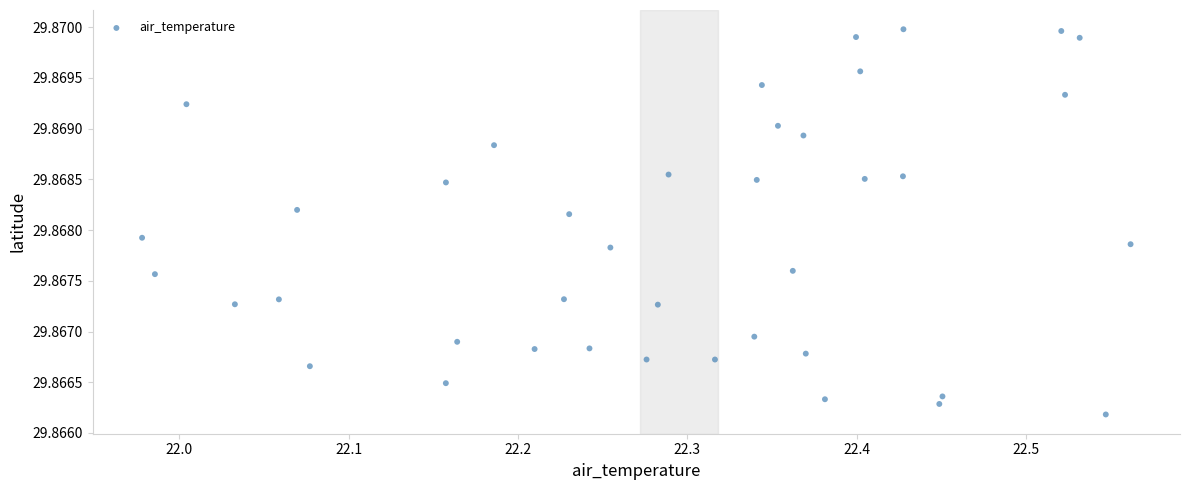

What is the range of X values (max minus min)?

0.6